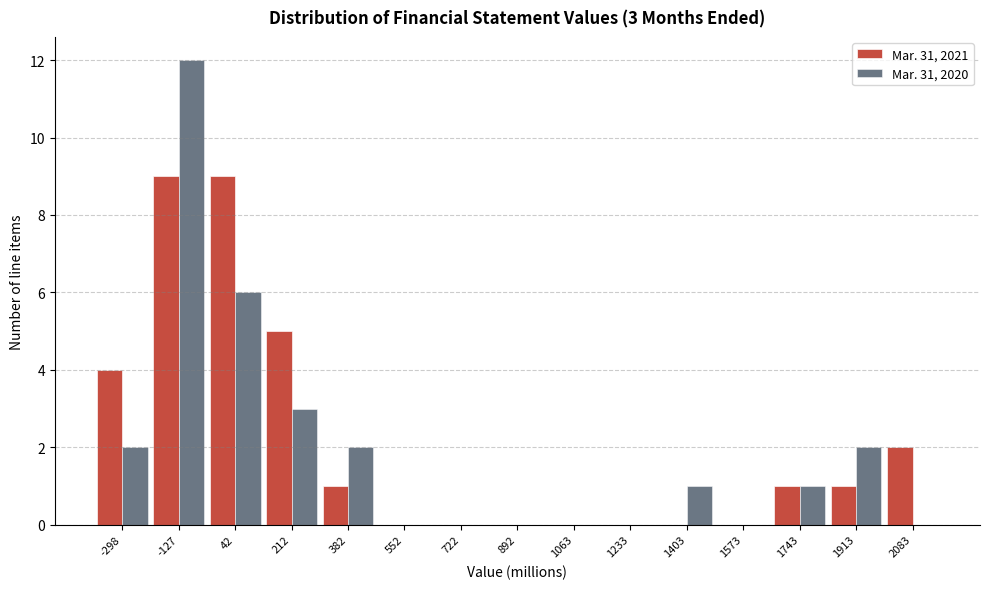

Reading right to left, what are all the values shown in this chart?

Mar. 31, 2021: 2083=2	1913=1	1743=1	1573=0	1403=0	1233=0	1063=0	892=0	722=0	552=0	382=1	212=5	42=9	-127=9	-298=4
Mar. 31, 2020: 2083=0	1913=2	1743=1	1573=0	1403=1	1233=0	1063=0	892=0	722=0	552=0	382=2	212=3	42=6	-127=12	-298=2